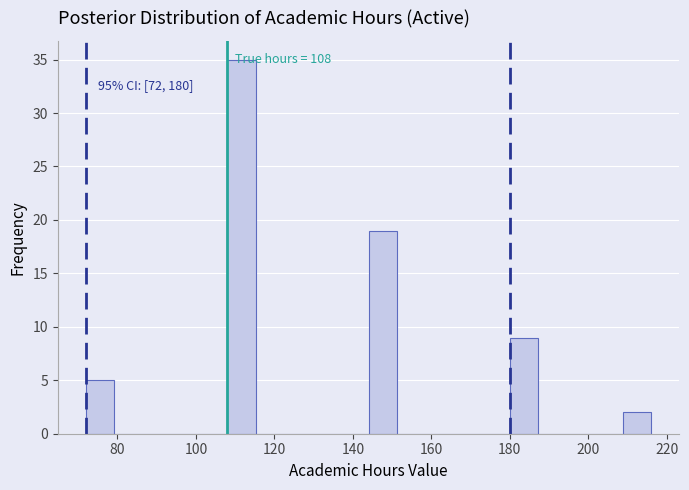

Around what value on the x-axis is the tallest bar? Give the approximate position of its centre, as read against the axis.

112